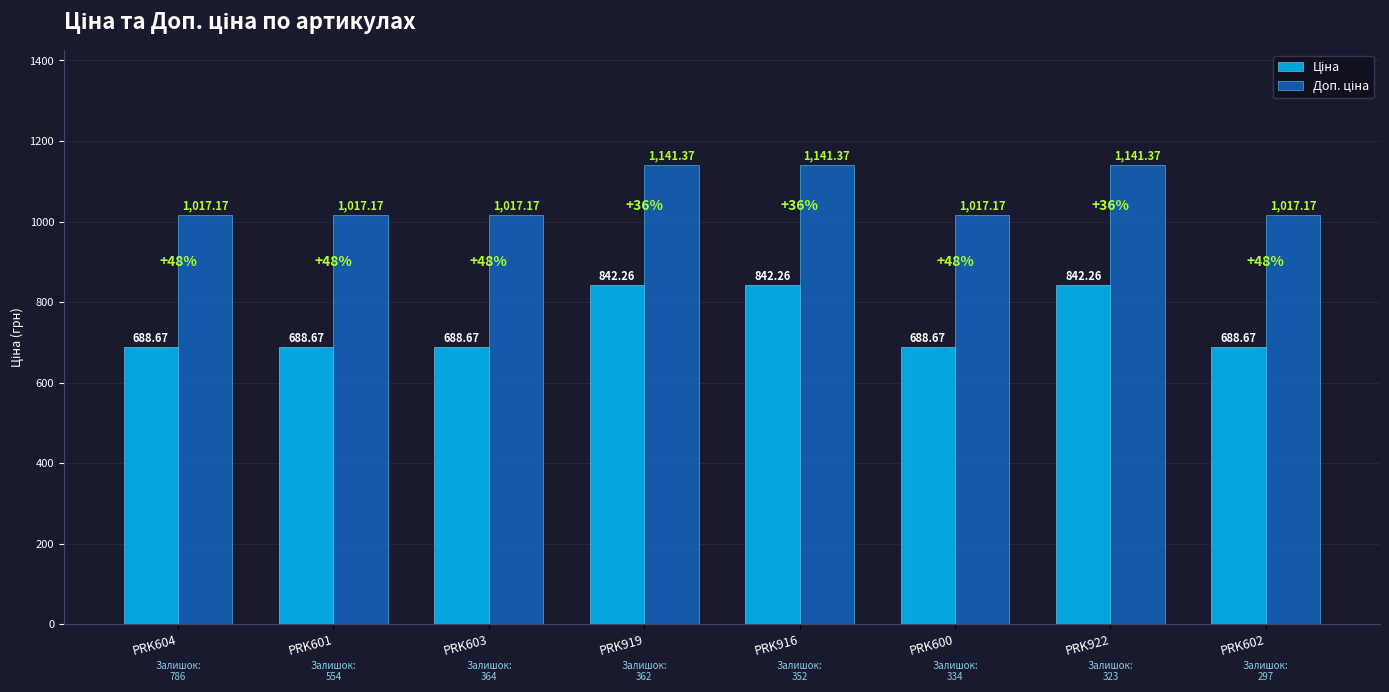

At how many categories does at least one series exceed 978?

8